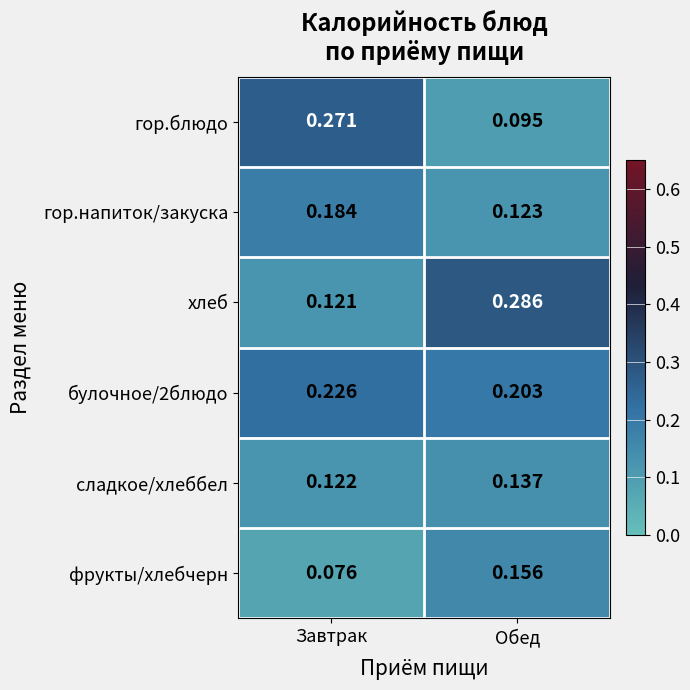

Between Завтрак and Обед, which series saw the biggest shift?

гор.блюдо